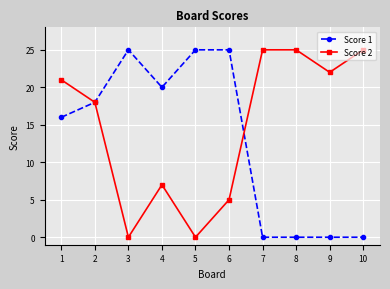

What is the value of the Score 2 point at the 7th from the left?

25